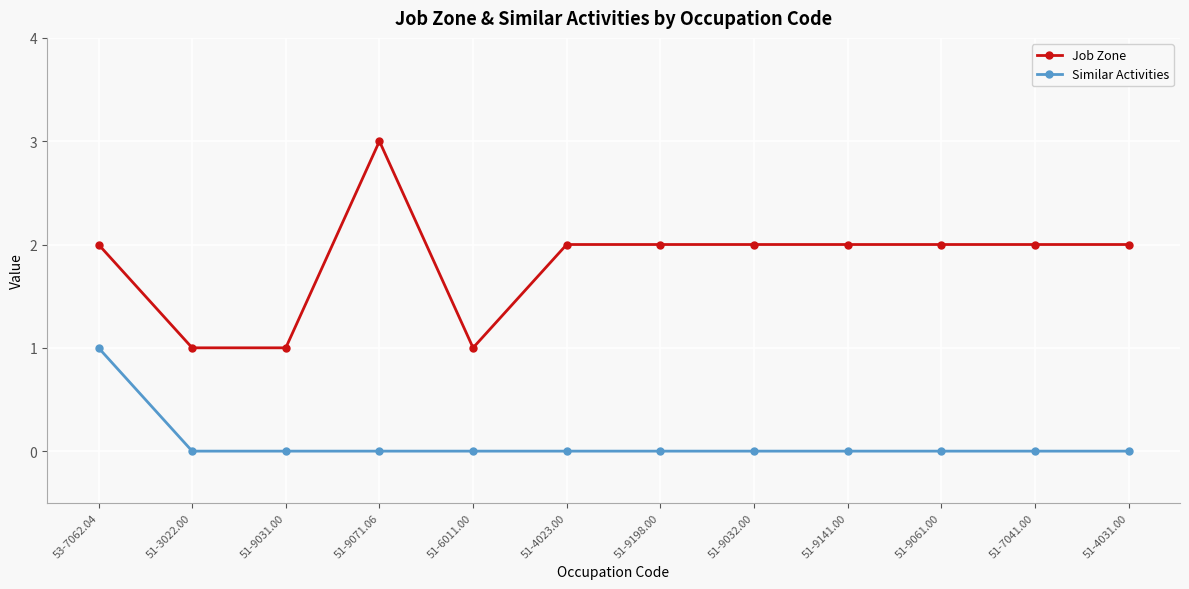

The Job Zone series shows 2 at 51-4031.00. True or false?

True